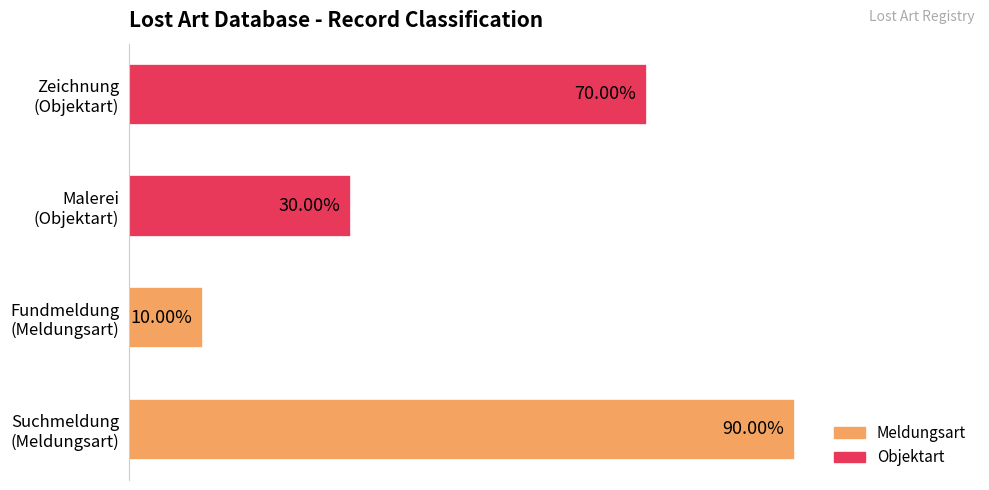

Does the chart contain any negative values?

No